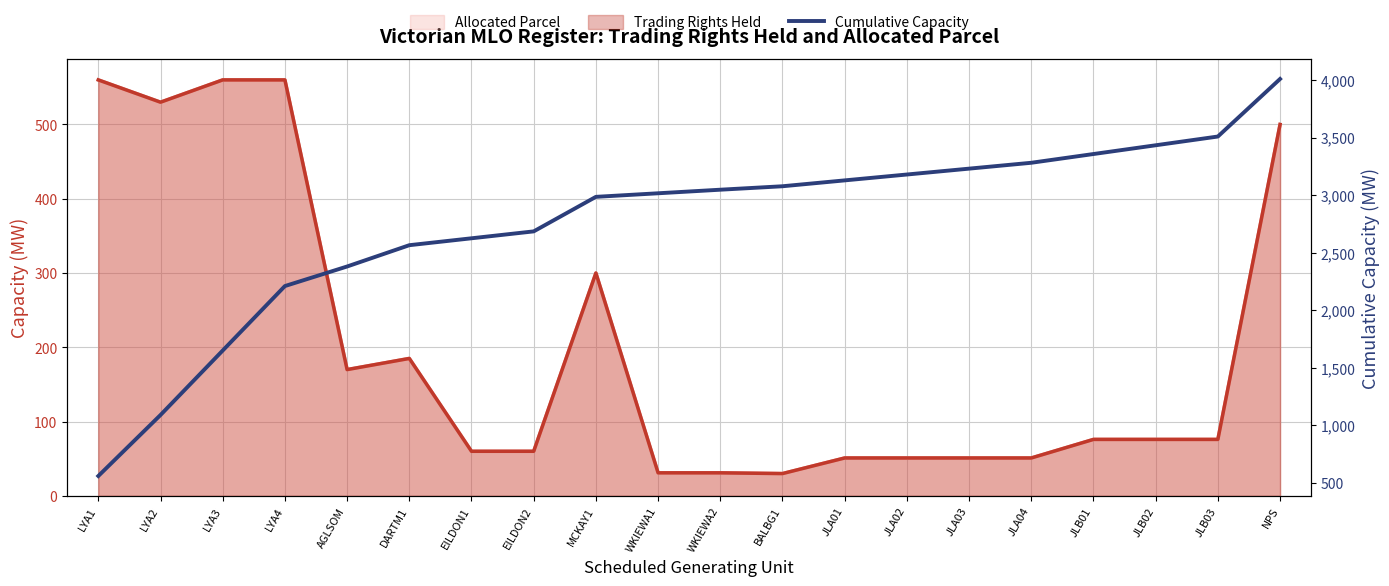

Reading right to left, list all the values displayed in this chart.

NPS=4009	JLB03=3509	JLB02=3433	JLB01=3357	JLA04=3281	JLA03=3230	JLA02=3179	JLA01=3128	BALBG1=3077	WKIEWA2=3047	WKIEWA1=3016	MCKAY1=2985	EILDON2=2685	EILDON1=2625	DARTM1=2565	AGLSOM=2380	LYA4=2210	LYA3=1650	LYA2=1090	LYA1=560